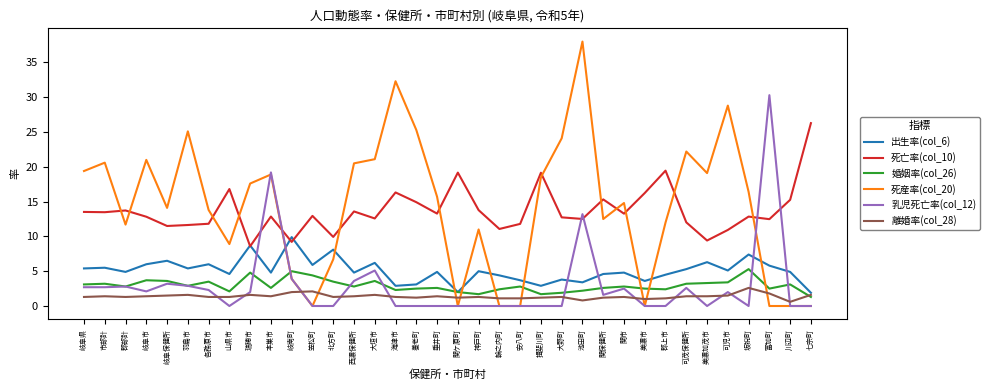

The 死産率(col_20) series shows 8.1 at 関保健所. True or false?

False